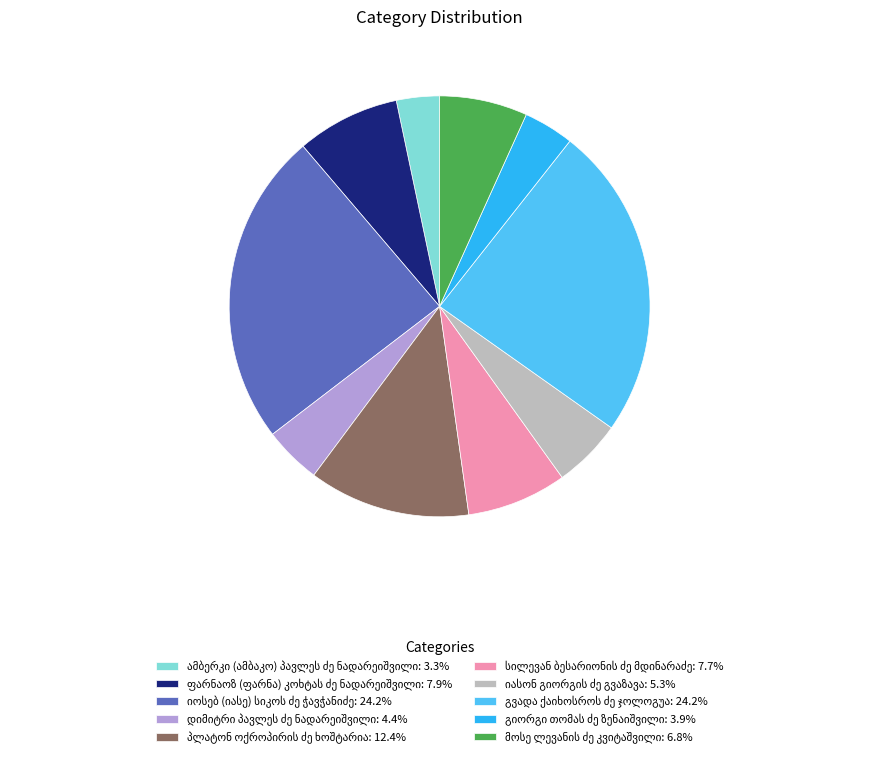

Is there any slice that represents more than half of the pie?

No